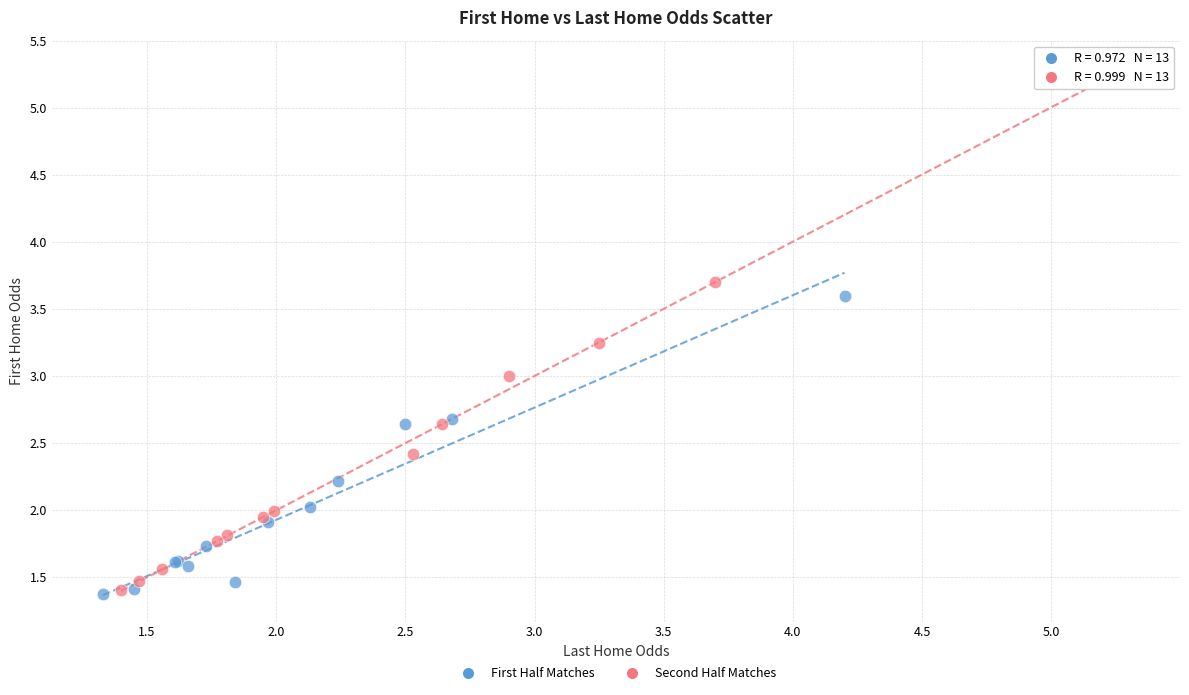

Which series contains the highest Y value?

Second Half Matches